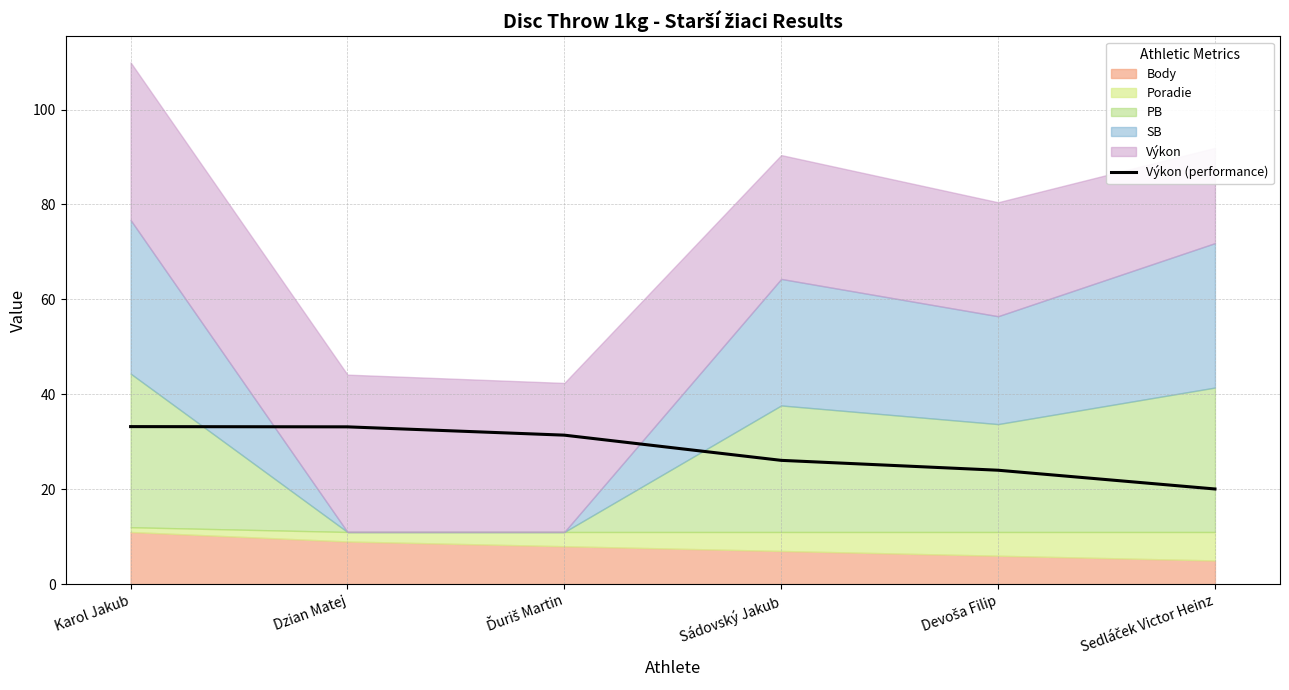

What is the difference between the maximum and minimum values?

13.1